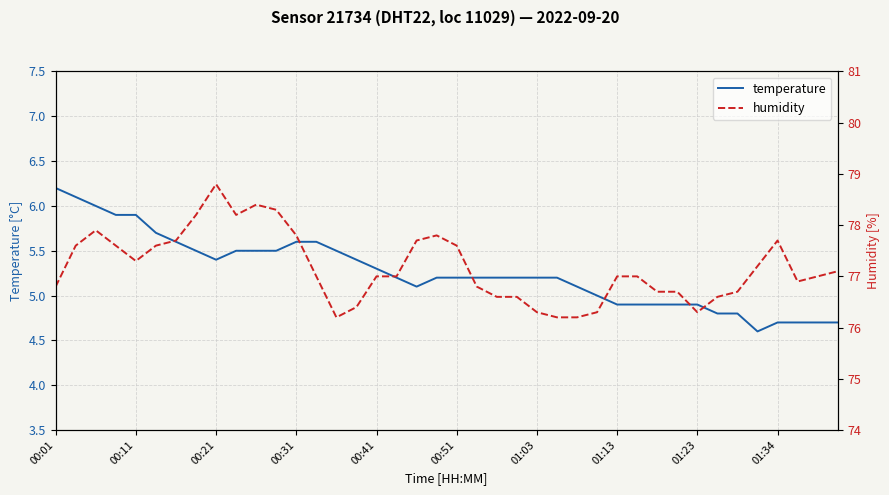

Which category has the highest value in the temperature series?

00:01